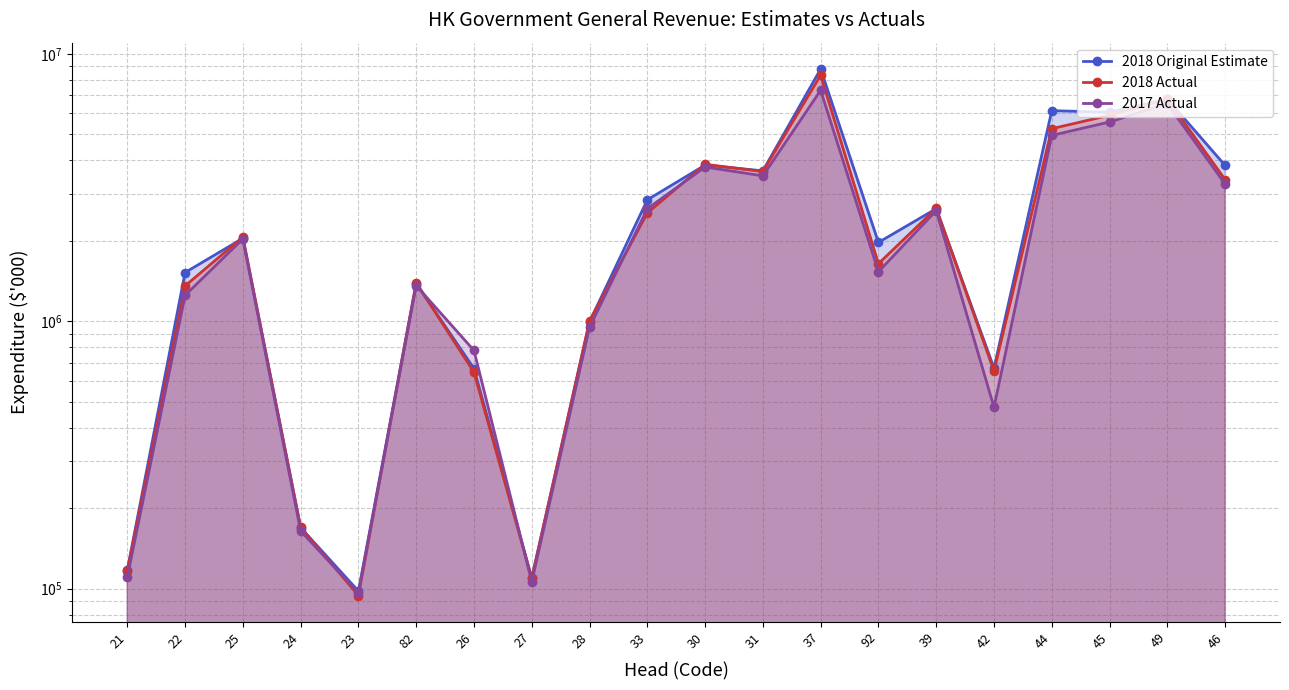

Where is the first local minimum for 2018 Actual?

23